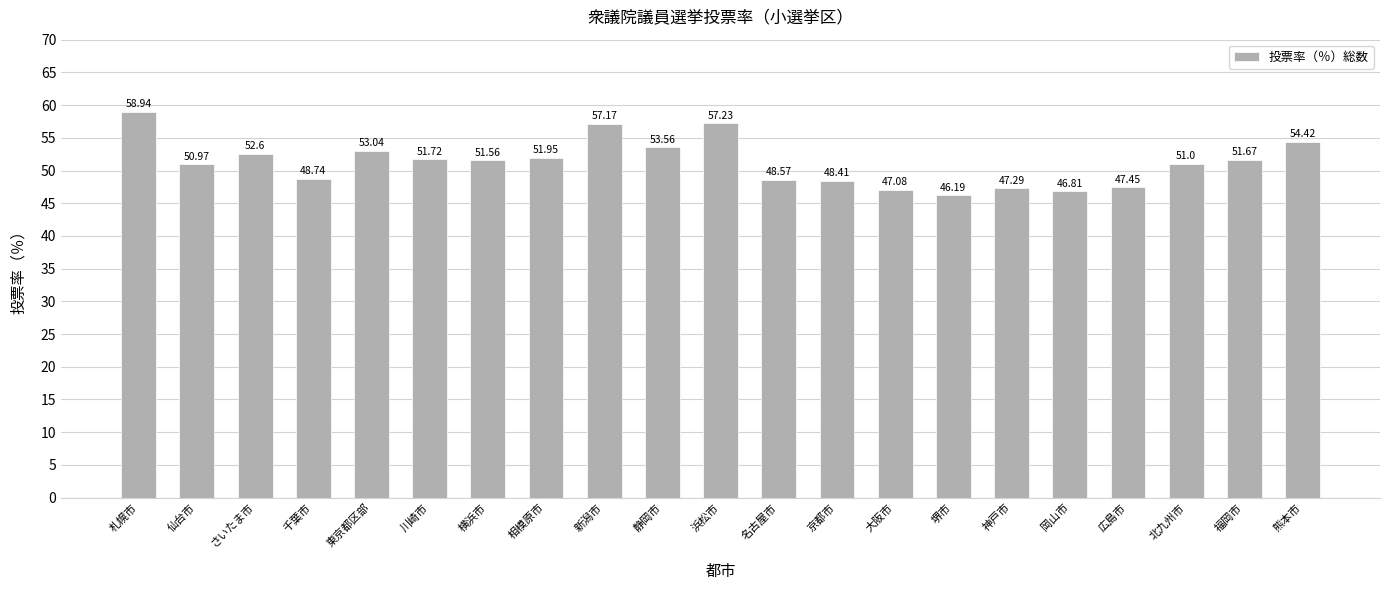

List the labels in order of value, smallest first.

堺市, 岡山市, 大阪市, 神戸市, 広島市, 京都市, 名古屋市, 千葉市, 仙台市, 北九州市, 横浜市, 福岡市, 川崎市, 相模原市, さいたま市, 東京都区部, 静岡市, 熊本市, 新潟市, 浜松市, 札幌市